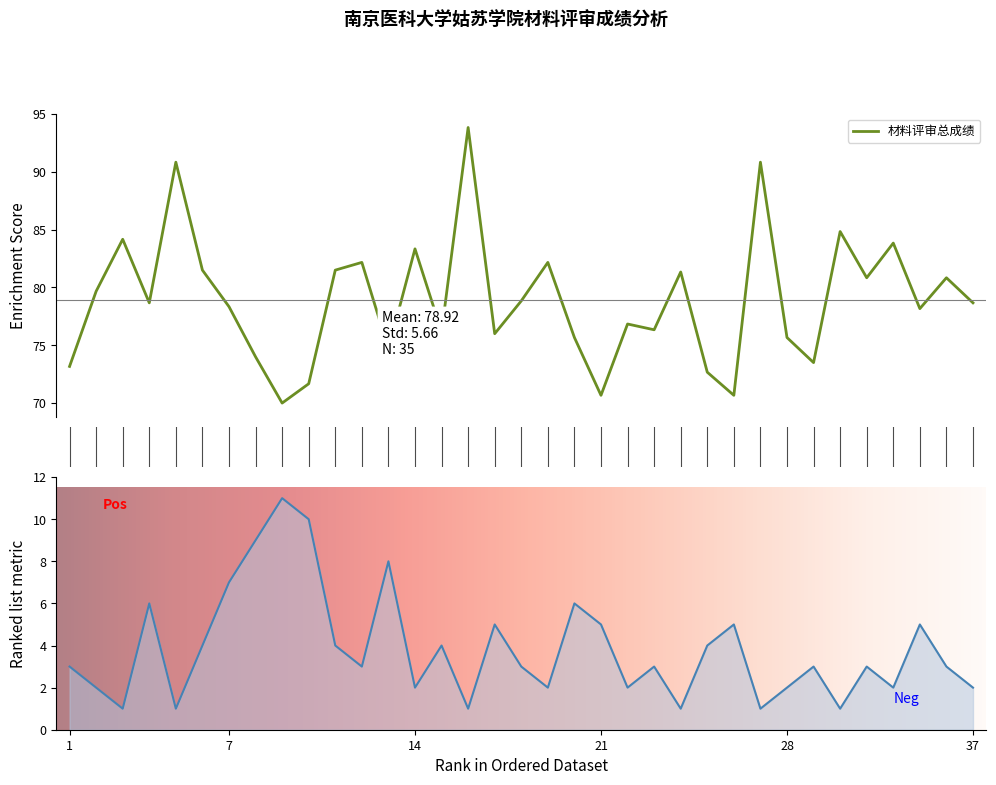

Which series changed the most between 22 and 28?

材料评审总成绩